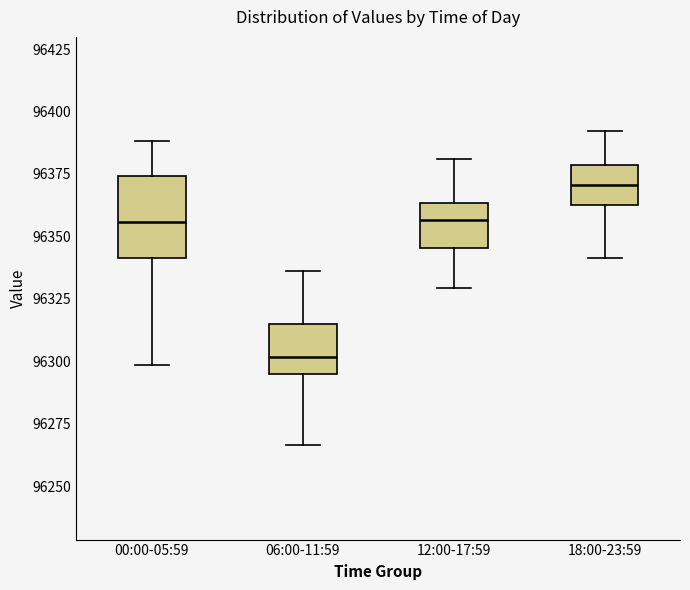

Where does the median line of the box for 00:00-05:59 sit on the y-axis? The values are not printed on the chart, so give them approximately, as read against the axis.

96355